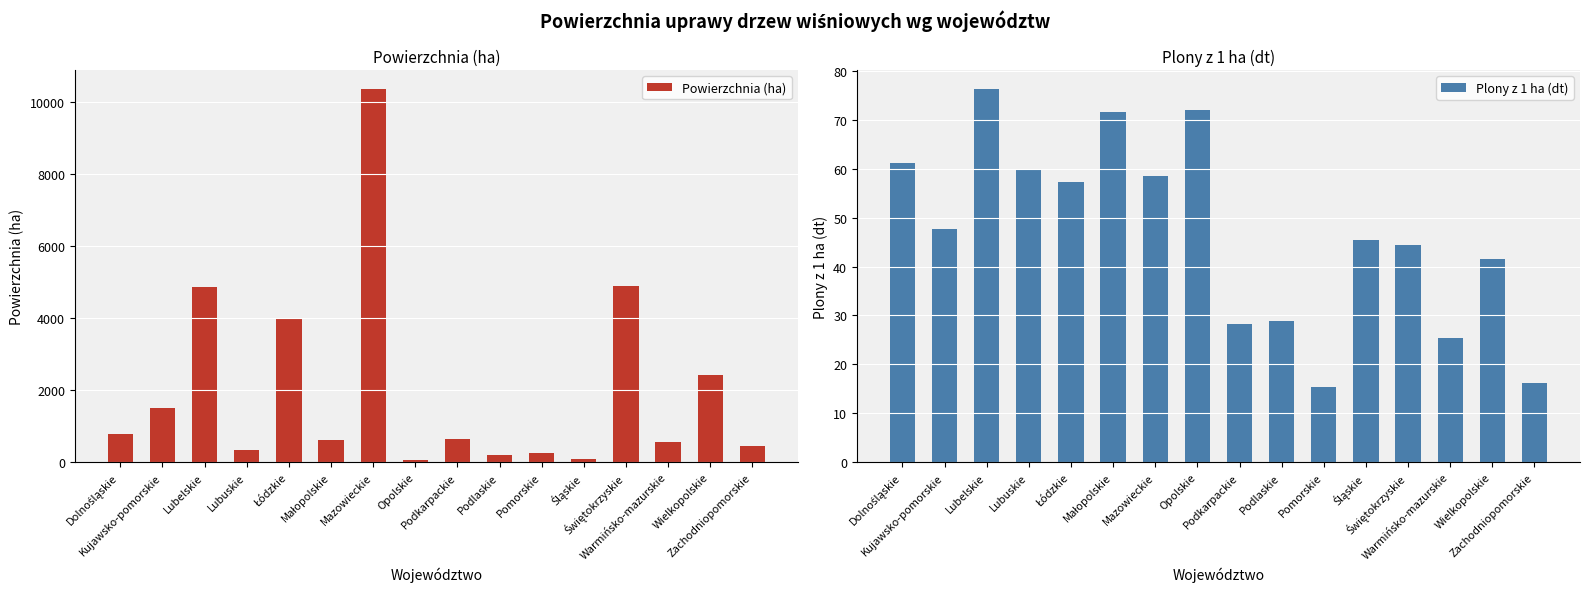

What are all the series names shown in the legend?

Powierzchnia (ha), Plony z 1 ha (dt)